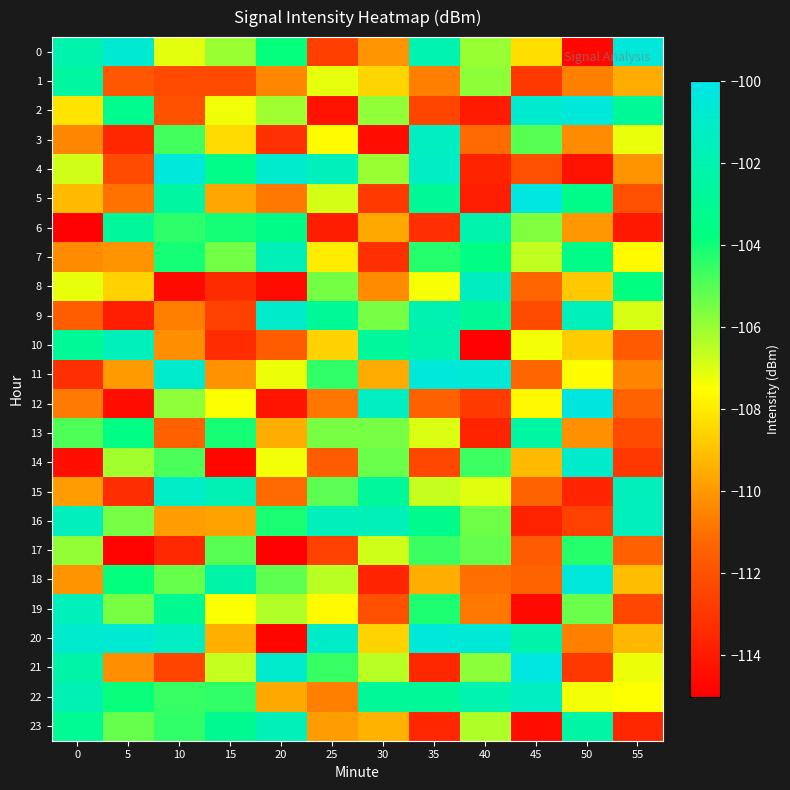

Between 40 and 20, which is larger?

20